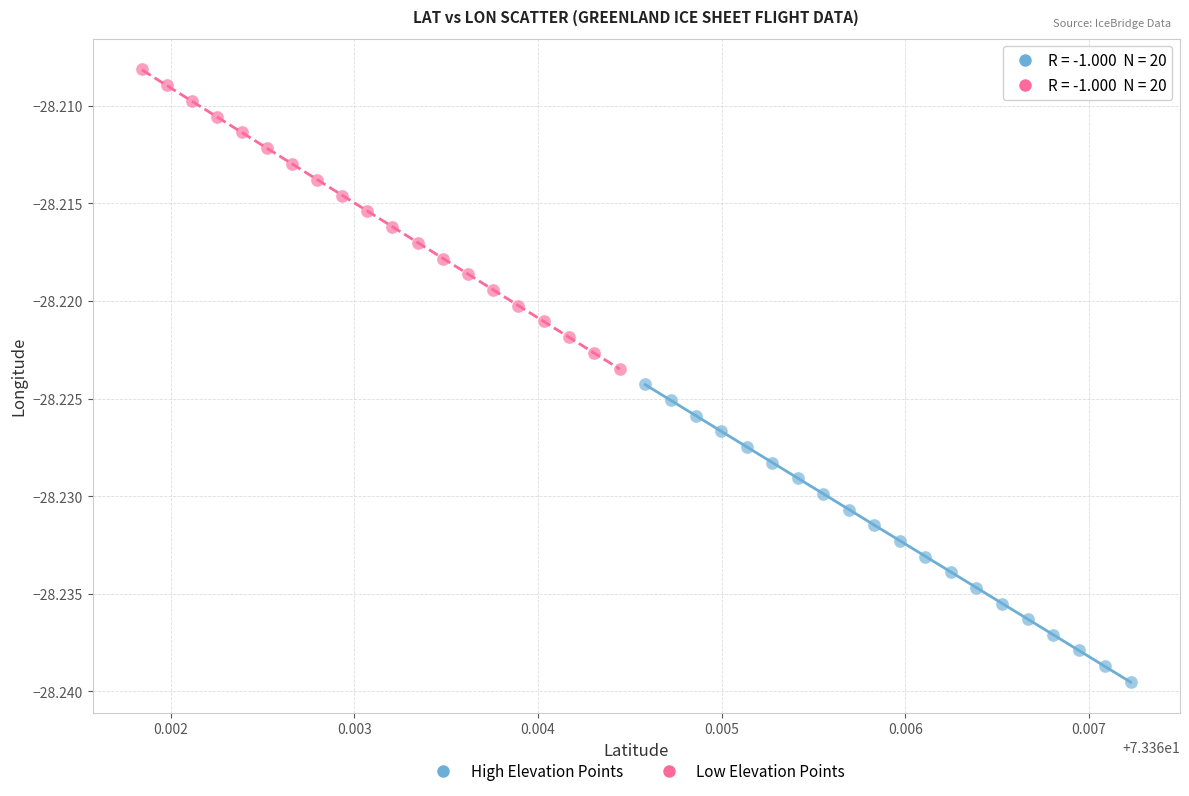

What are all the series names shown in the legend?

High Elevation Points, Low Elevation Points